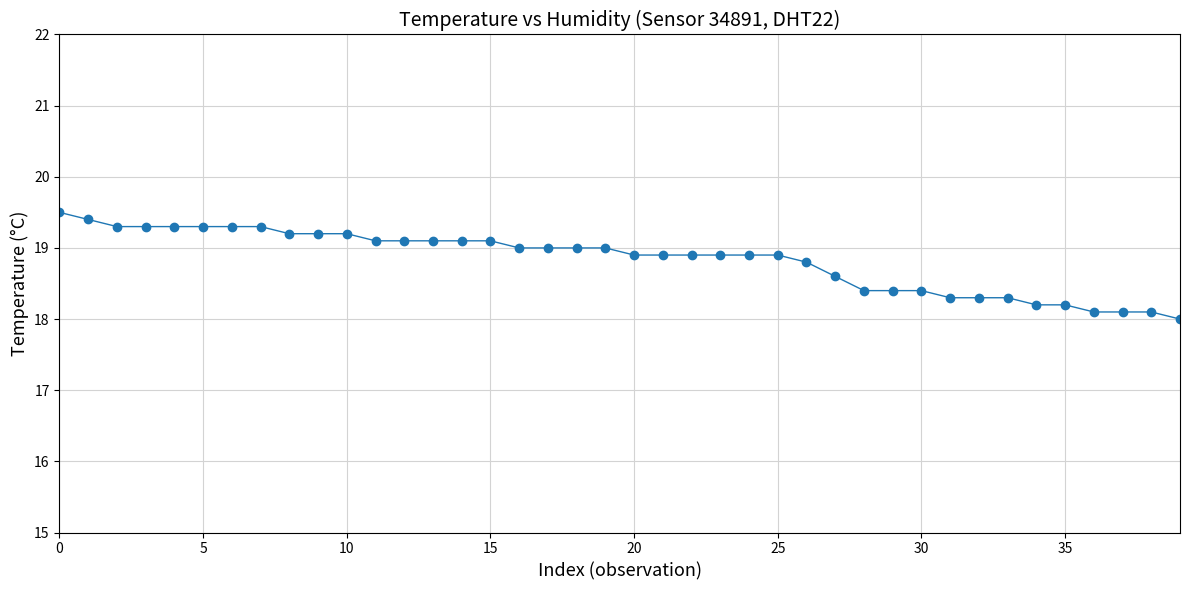

What is the maximum value shown in the chart?

19.5